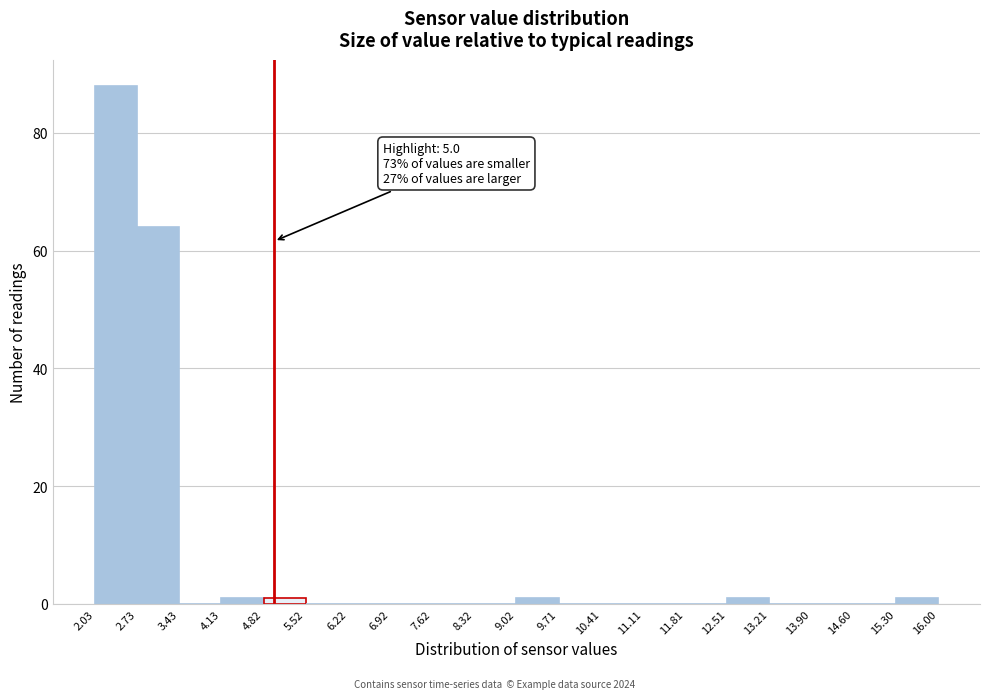

Over which range of the x-axis is the bar tallest?

2.03 to 2.73